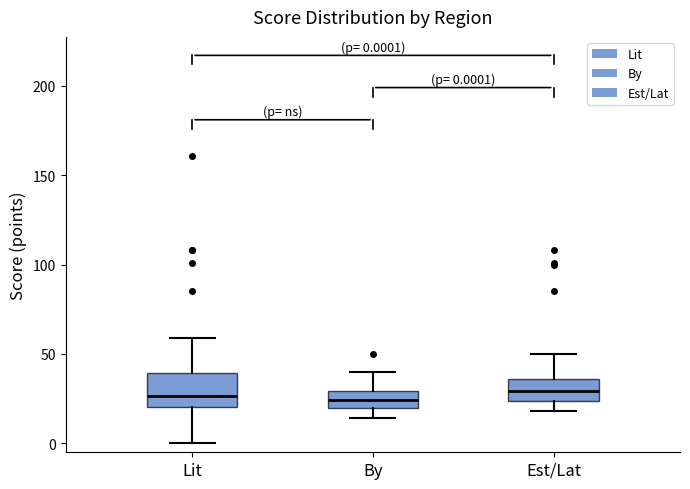

Which box is the tallest, from its lower edge to its upper edge?

Lit